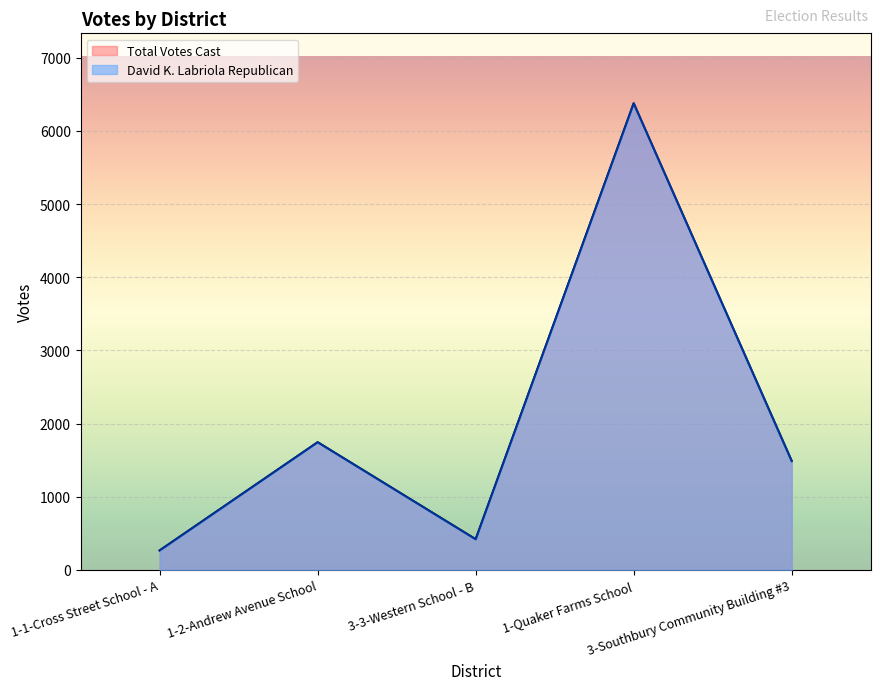

Reading left to right, transcribe all the data shown in this chart.

David K. Labriola Republican: 1-1-Cross Street School - A=266	1-2-Andrew Avenue School=1745	3-3-Western School - B=419	1-Quaker Farms School=6377	3-Southbury Community Building #3=1488
Total Votes Cast: 1-1-Cross Street School - A=266	1-2-Andrew Avenue School=1745	3-3-Western School - B=419	1-Quaker Farms School=6377	3-Southbury Community Building #3=1488